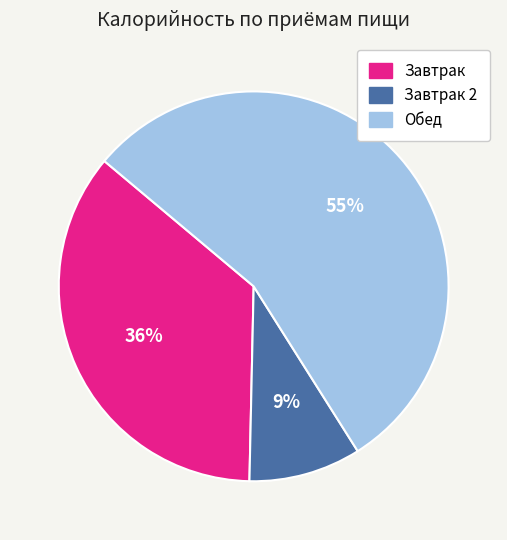

Is the sum of Завтрак 2 and Обед greater than half?

Yes